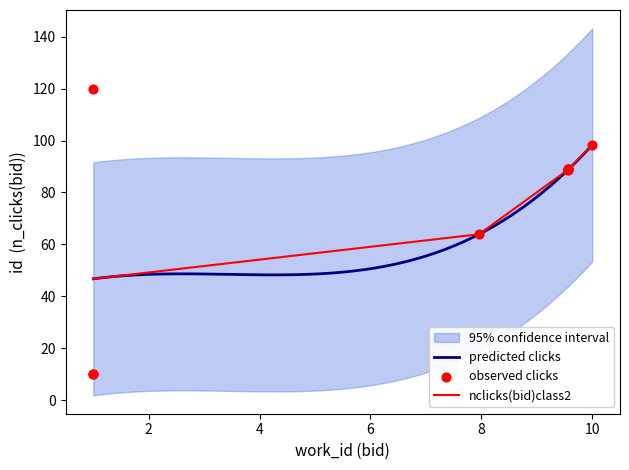

What is the maximum value for predicted clicks?

98.3